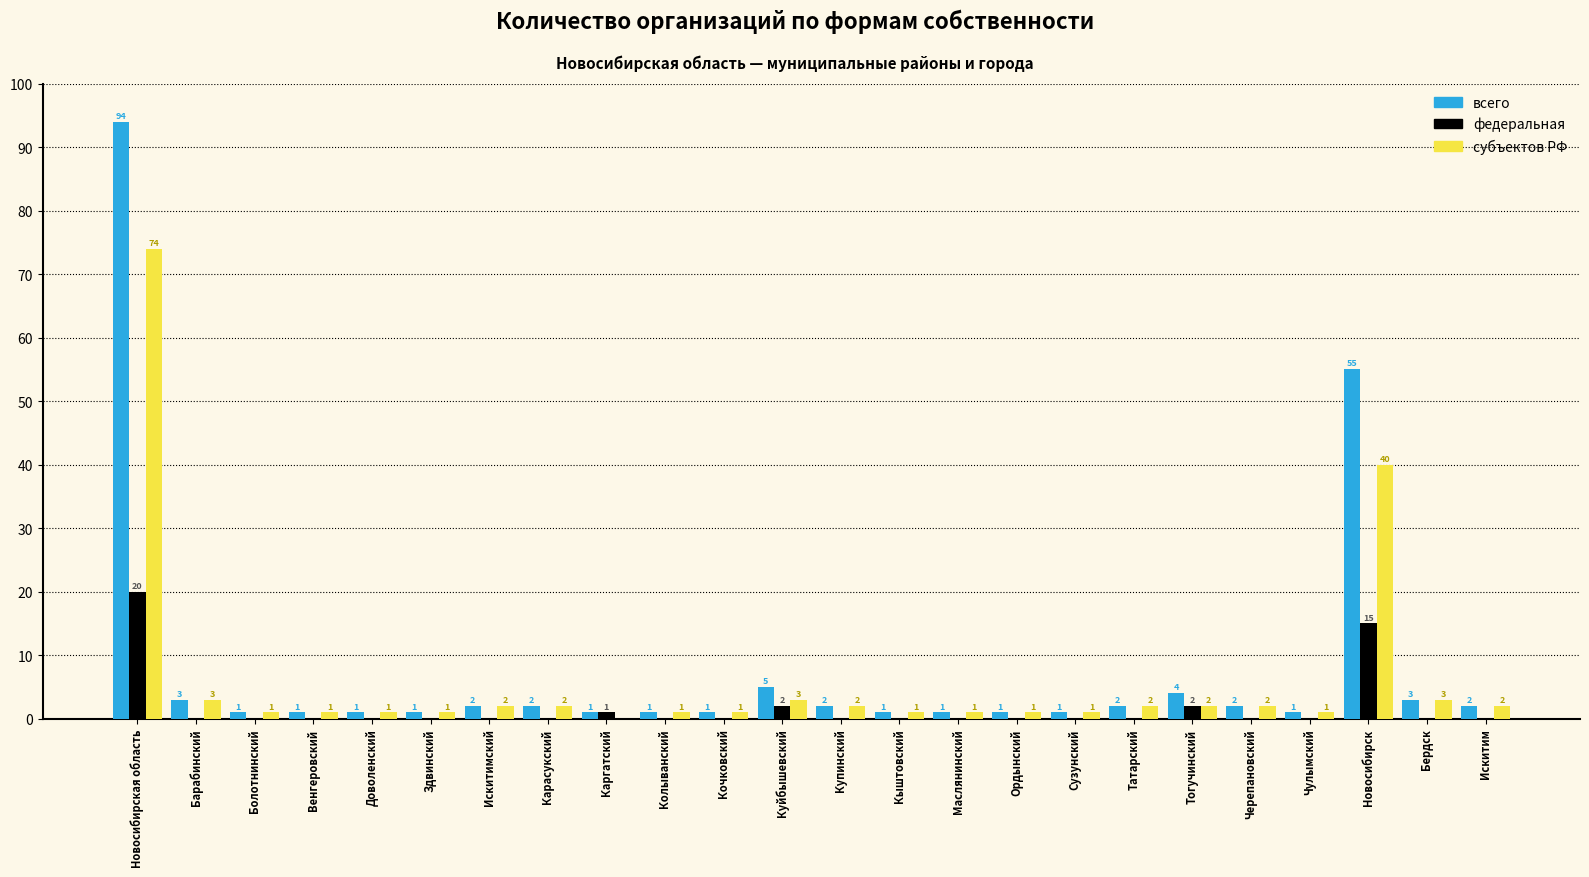

Reading right to left, extract all data points from this chart.

всего: Искитим=2	Бердск=3	Новосибирск=55	Чулымский=1	Черепановский=2	Тогучинский=4	Татарский=2	Сузунский=1	Ордынский=1	Маслянинский=1	Кыштовский=1	Купинский=2	Куйбышевский=5	Кочковский=1	Колыванский=1	Каргатский=1	Карасукский=2	Искитимский=2	Здвинский=1	Доволенский=1	Венгеровский=1	Болотнинский=1	Барабинский=3	Новосибирская область=94
федеральная: Искитим=0	Бердск=0	Новосибирск=15	Чулымский=0	Черепановский=0	Тогучинский=2	Татарский=0	Сузунский=0	Ордынский=0	Маслянинский=0	Кыштовский=0	Купинский=0	Куйбышевский=2	Кочковский=0	Колыванский=0	Каргатский=1	Карасукский=0	Искитимский=0	Здвинский=0	Доволенский=0	Венгеровский=0	Болотнинский=0	Барабинский=0	Новосибирская область=20
субъектов РФ: Искитим=2	Бердск=3	Новосибирск=40	Чулымский=1	Черепановский=2	Тогучинский=2	Татарский=2	Сузунский=1	Ордынский=1	Маслянинский=1	Кыштовский=1	Купинский=2	Куйбышевский=3	Кочковский=1	Колыванский=1	Каргатский=0	Карасукский=2	Искитимский=2	Здвинский=1	Доволенский=1	Венгеровский=1	Болотнинский=1	Барабинский=3	Новосибирская область=74